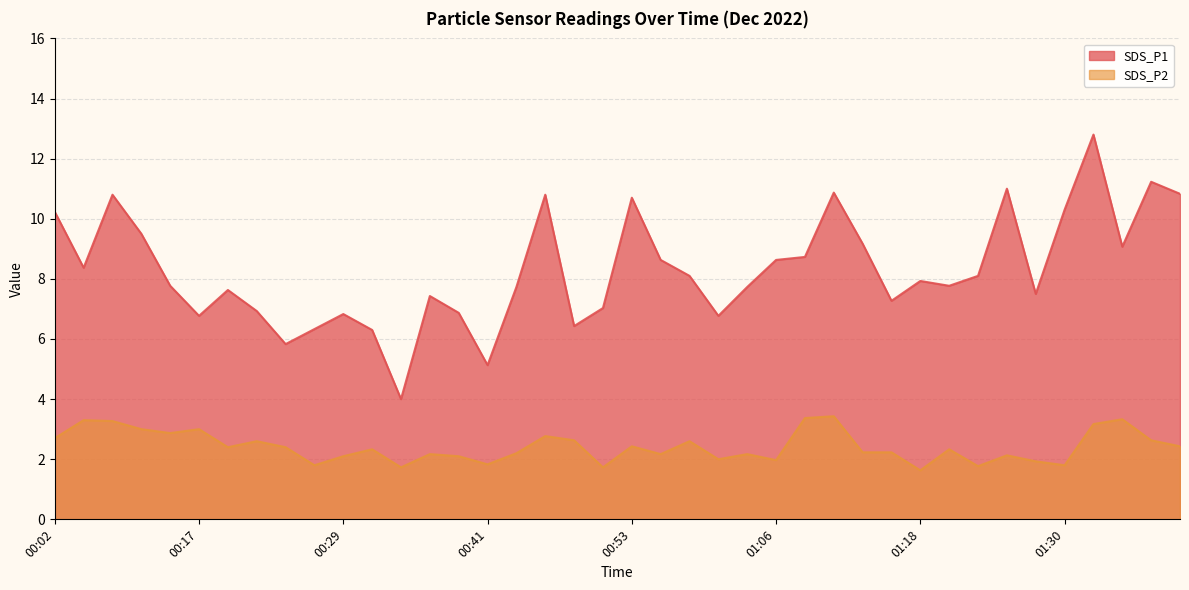

What is the smallest value displayed?

1.6